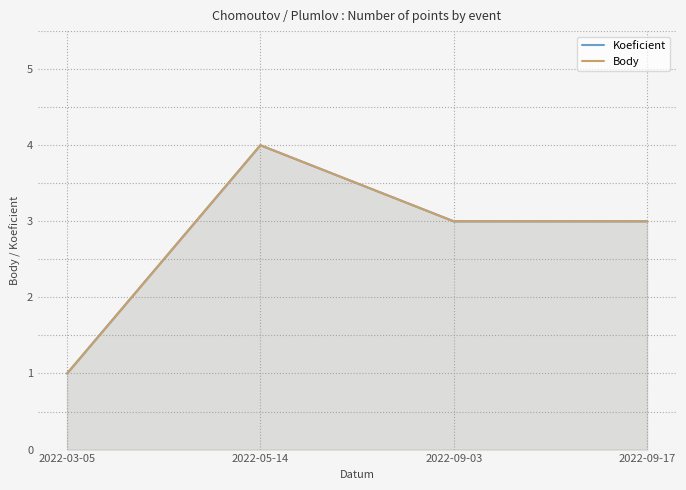

Between 2022-09-03 and 2022-09-17, which series saw the biggest shift?

Koeficient